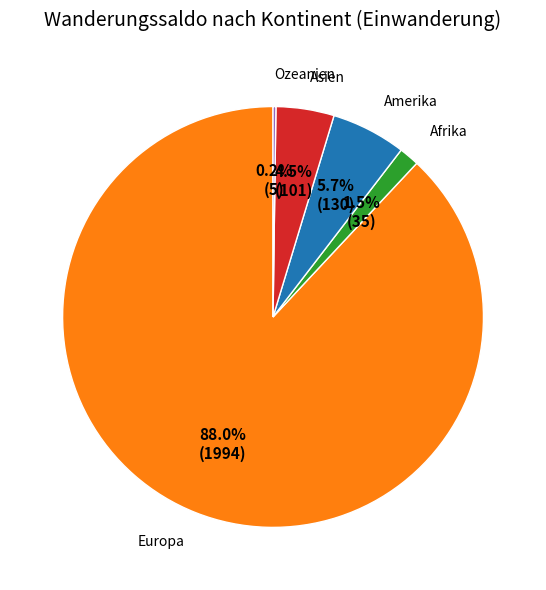

Is there any slice that represents more than half of the pie?

Yes